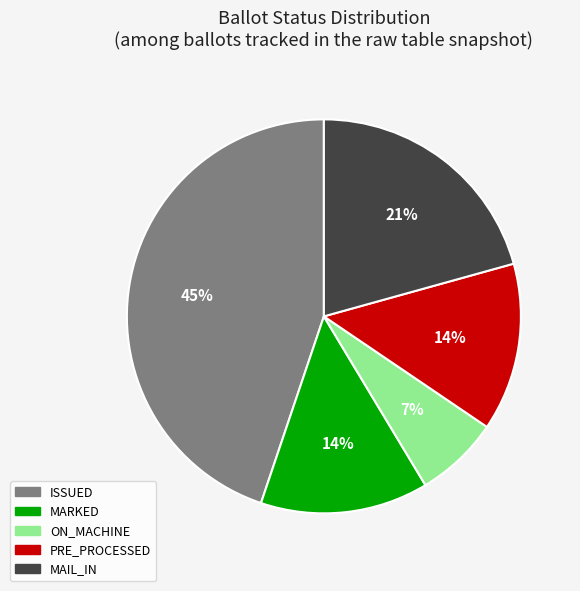

To the nearest percent, what is the difference between the ISSUED and PRE_PROCESSED slice percentages?

31%